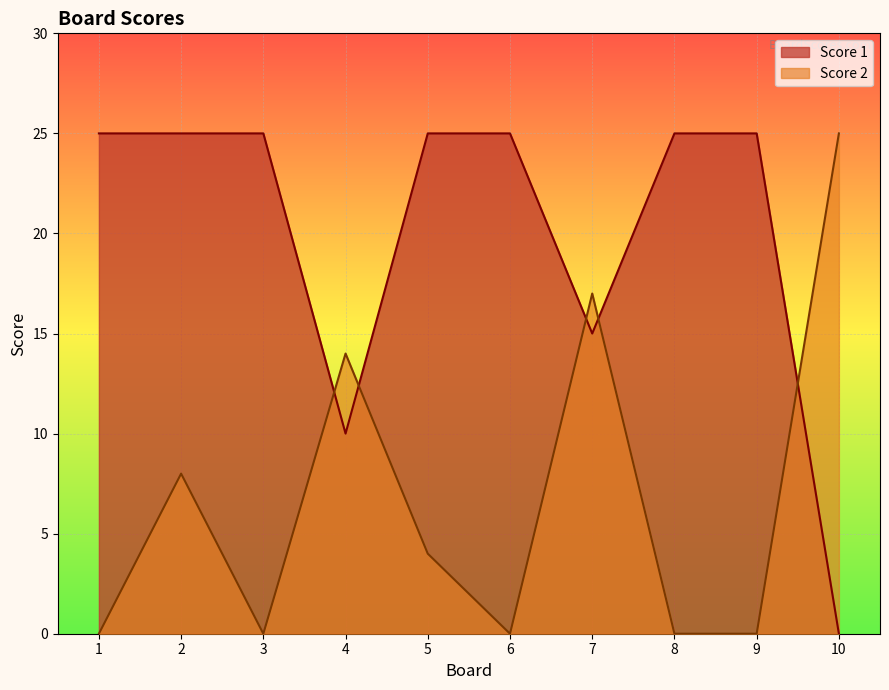

Where is the first local maximum for Score 2?

2